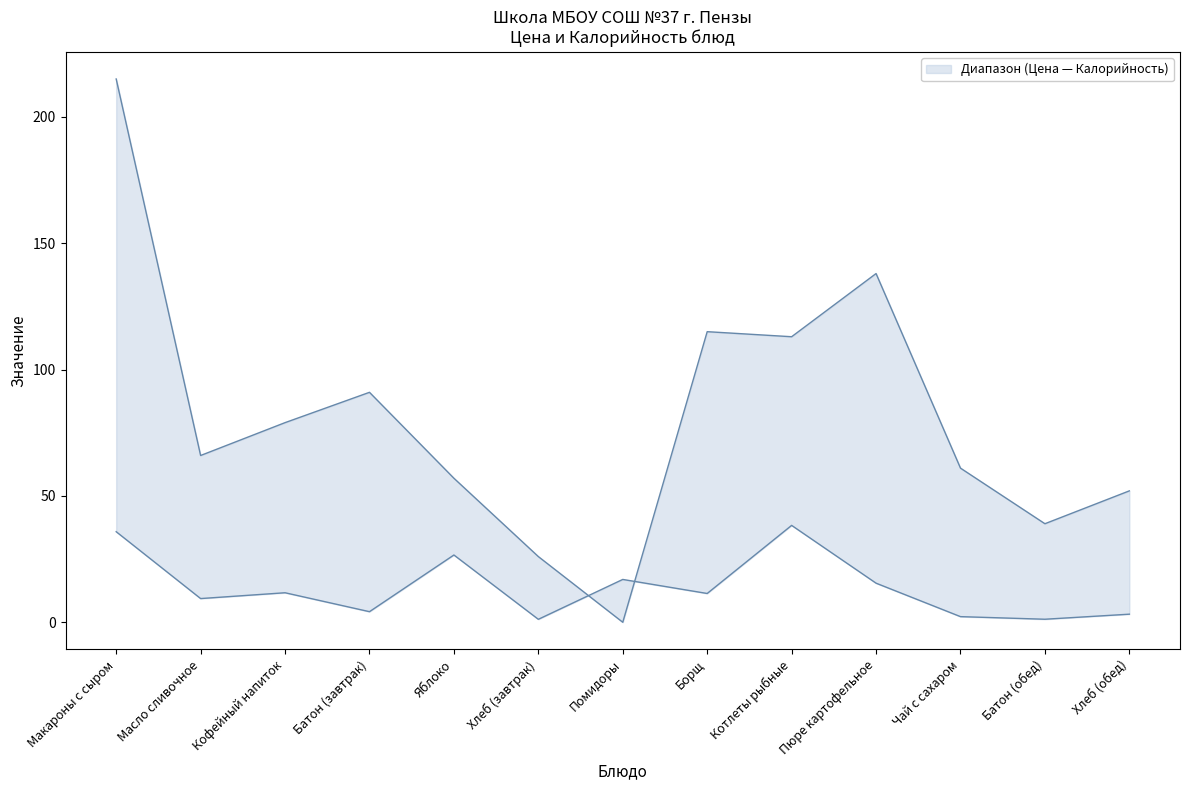

List the series in order of their overall mean, lowest first.

Цена, Калорийность